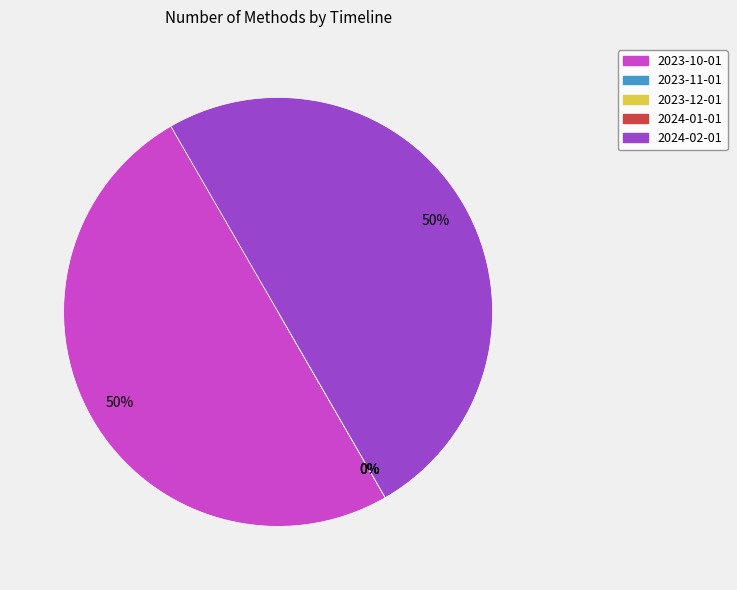

How many segments does this pie chart have?

5